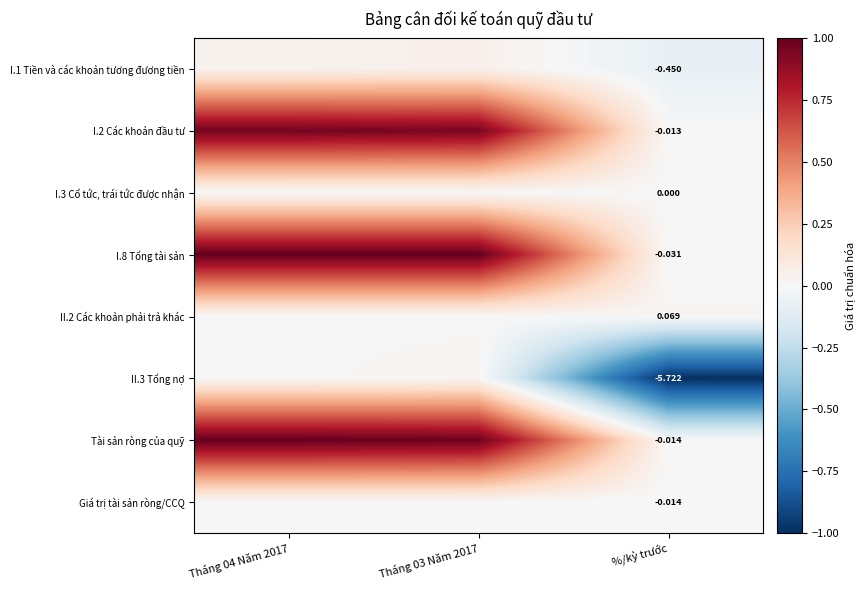

Rank the series at Tháng 03 Năm 2017 from highest to lowest value.

I.8 Tổng tài sản, Tài sản ròng của quỹ, I.2 Các khoản đầu tư, I.1 Tiền và các khoản tương đương tiền, II.3 Tổng nợ, II.2 Các khoản phải trả khác, I.3 Cổ tức, trái tức được nhận, Giá trị tài sản ròng/CCQ